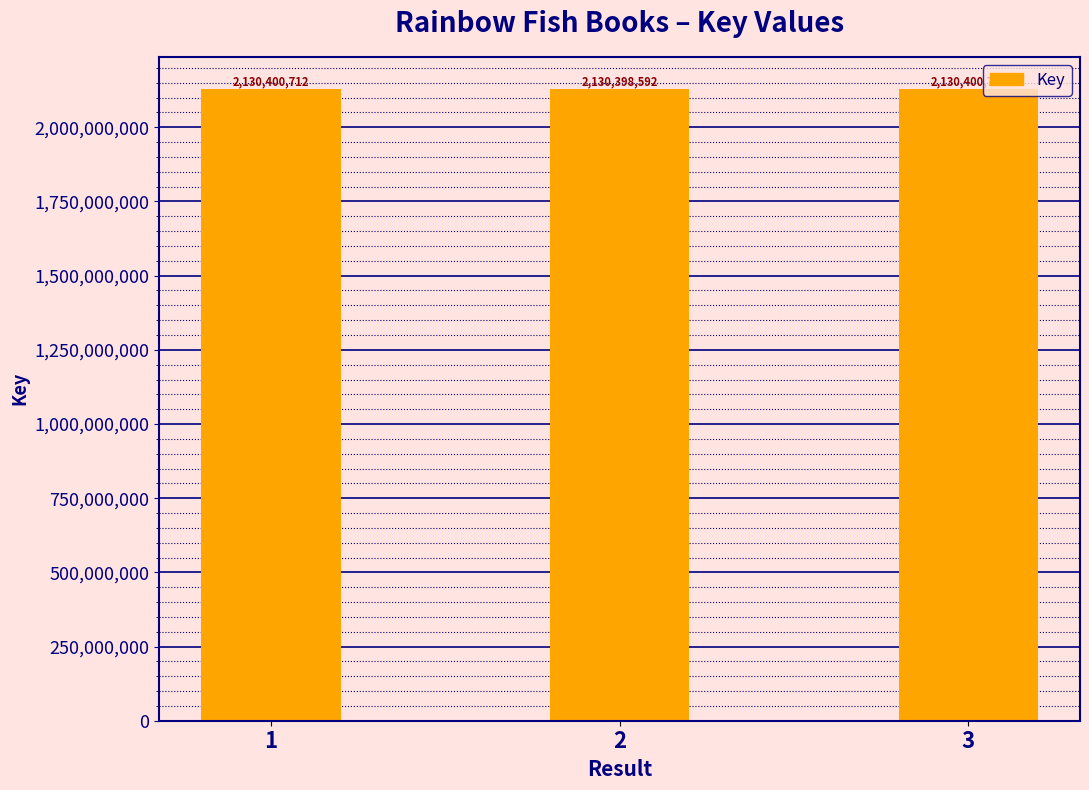

What is the difference between the maximum and second lowest values?

57